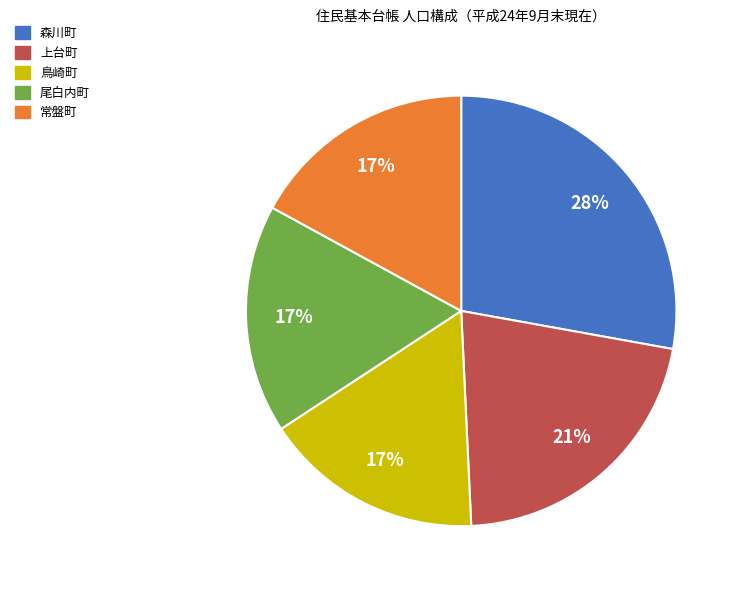

Do 森川町 and 尾白内町 together represent more than half of the pie?

No